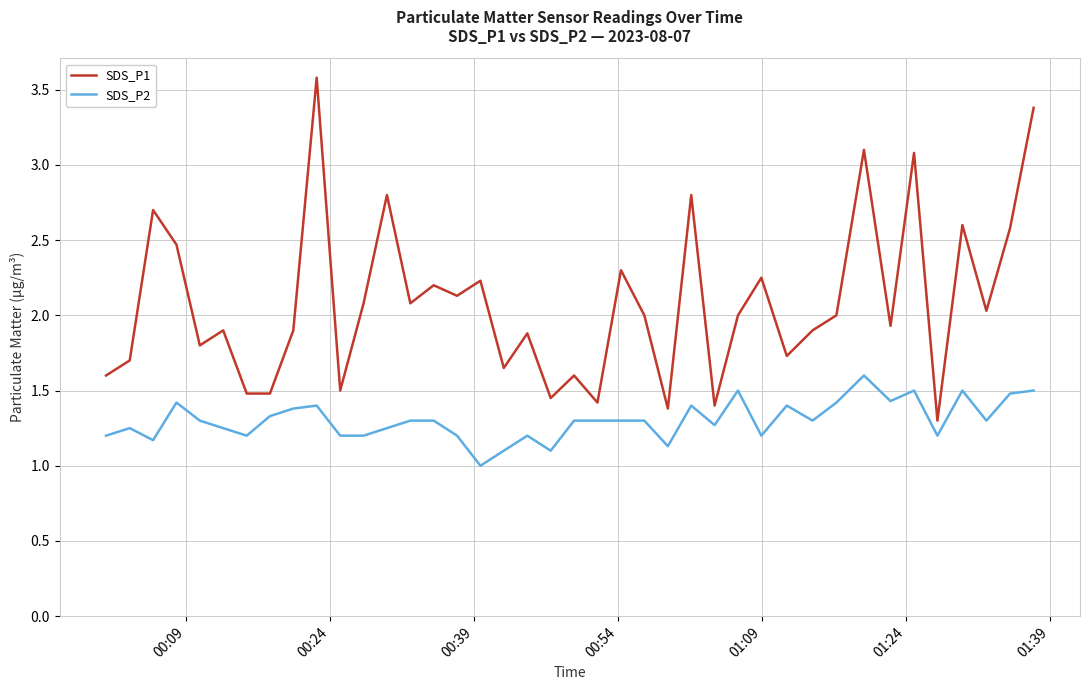

What is the highest value of the SDS_P1 series?

3.6